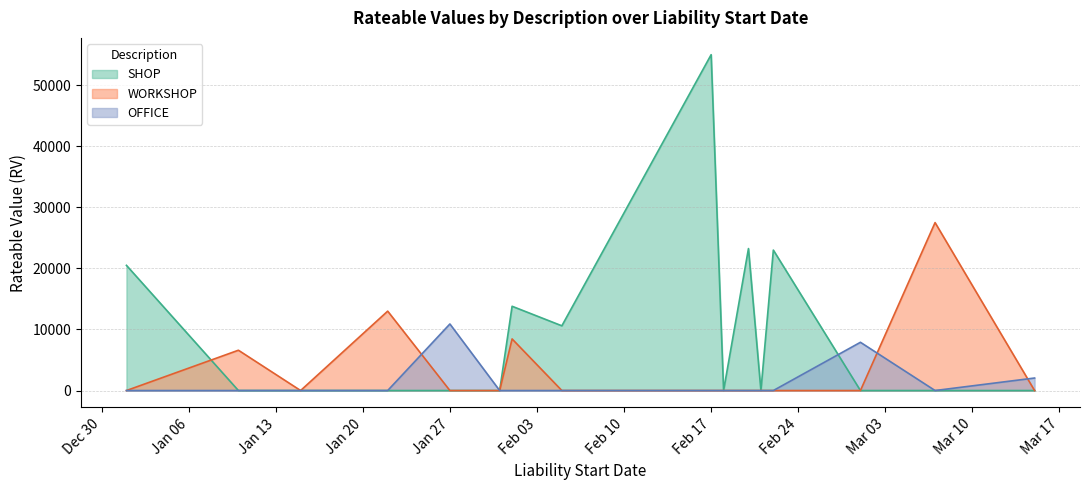

Does the chart display data point markers on the line(s)?

No